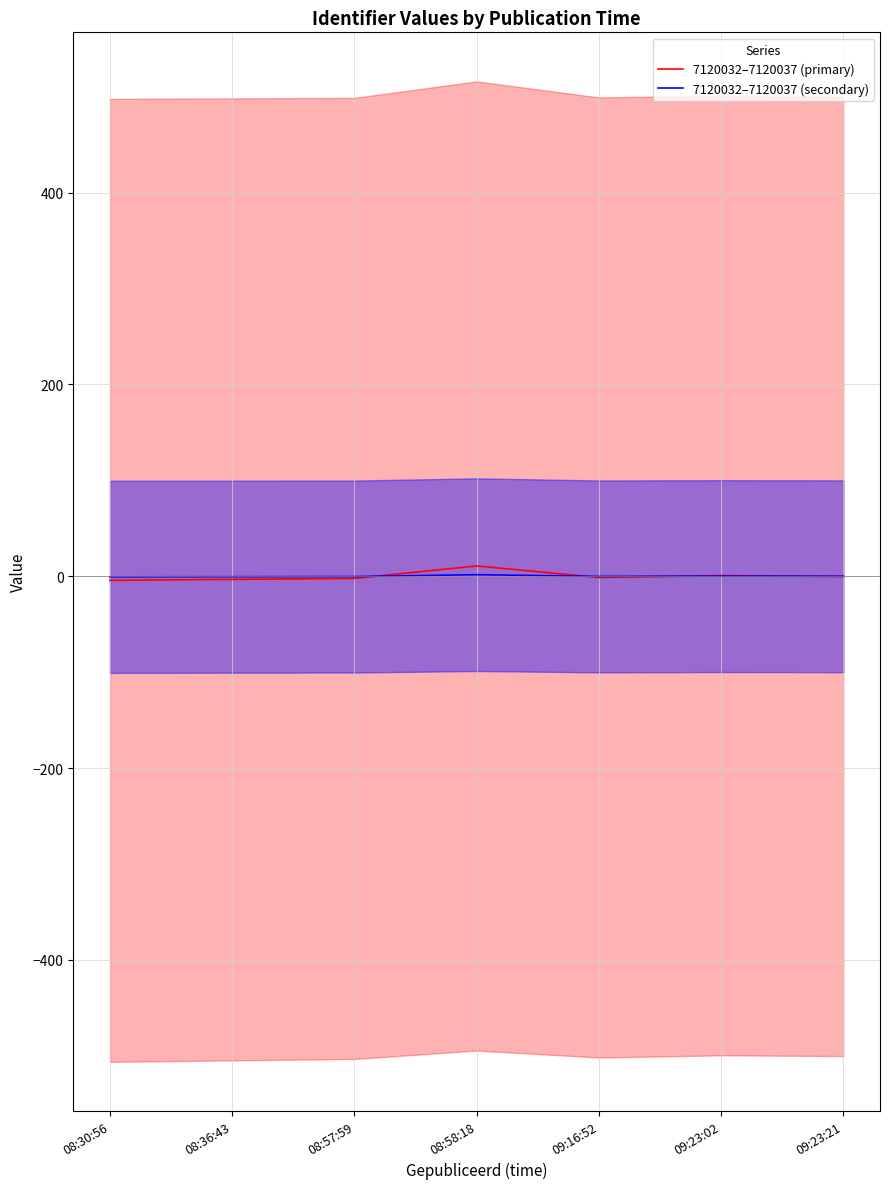

Where is the first local maximum for 7120032–7120037 (primary)?

08:58:18